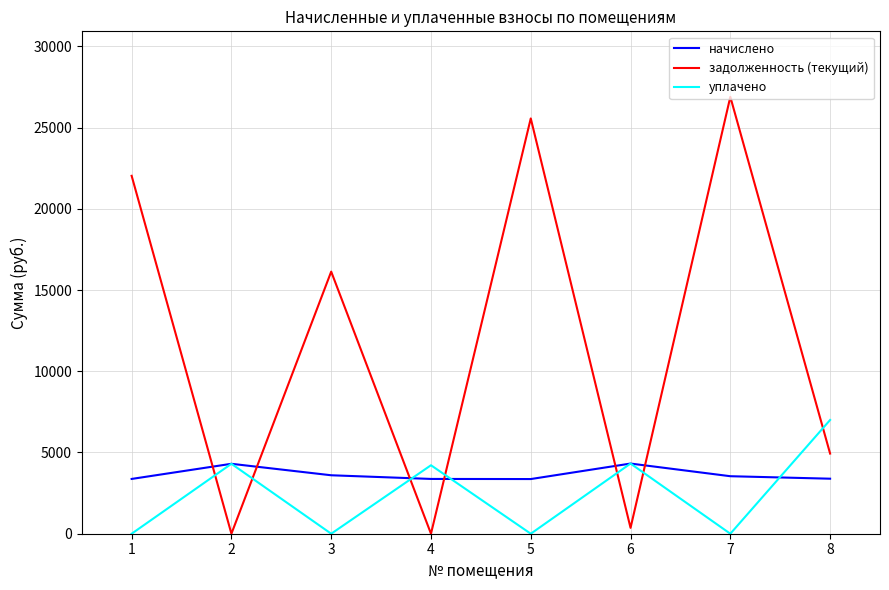

What is the difference between the highest and lowest values at 8?

3614.7